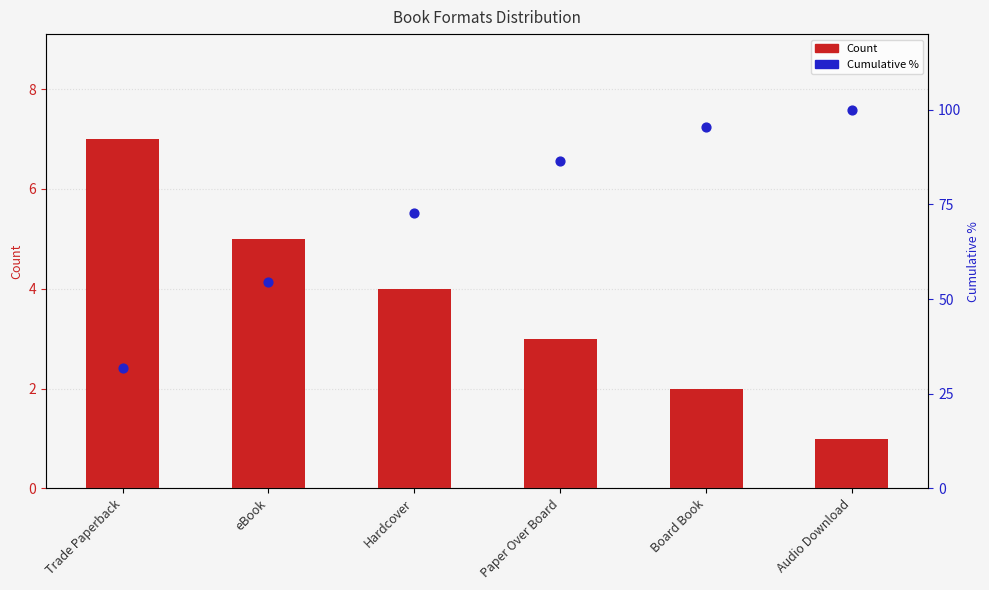

Is the value of Count at eBook greater than the value of Cumulative % at Board Book?

No